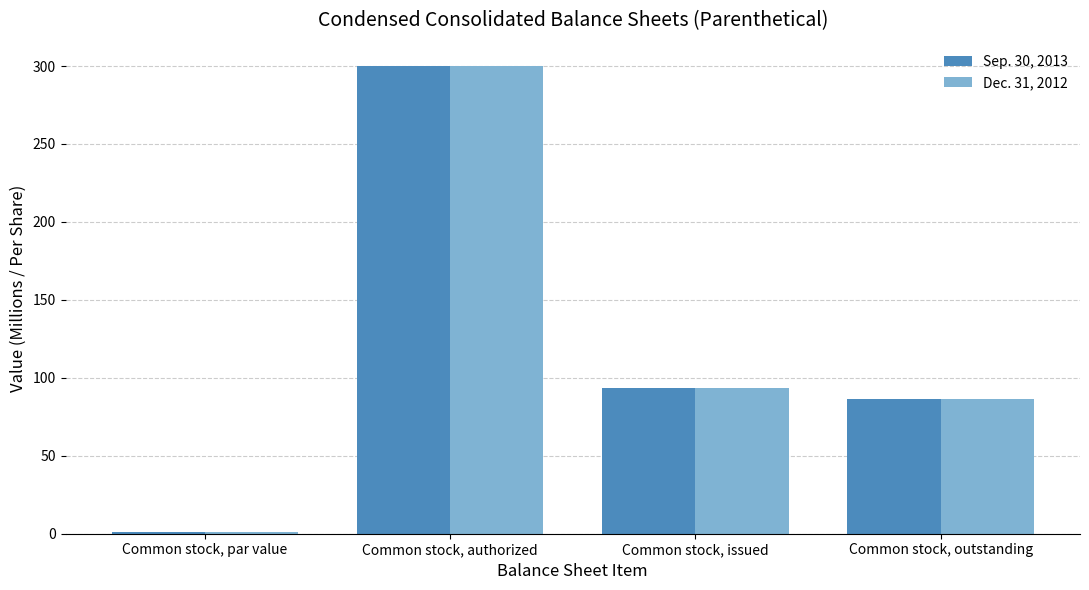

Read the Sep. 30, 2013 value at Common stock, issued.

93.4